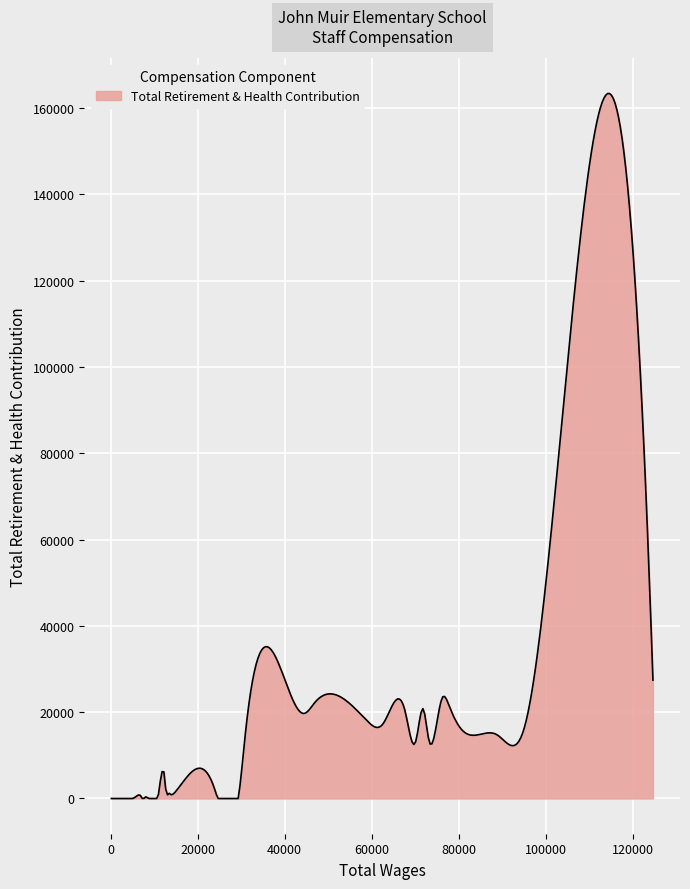

What is the greatest value displayed?

163352.4